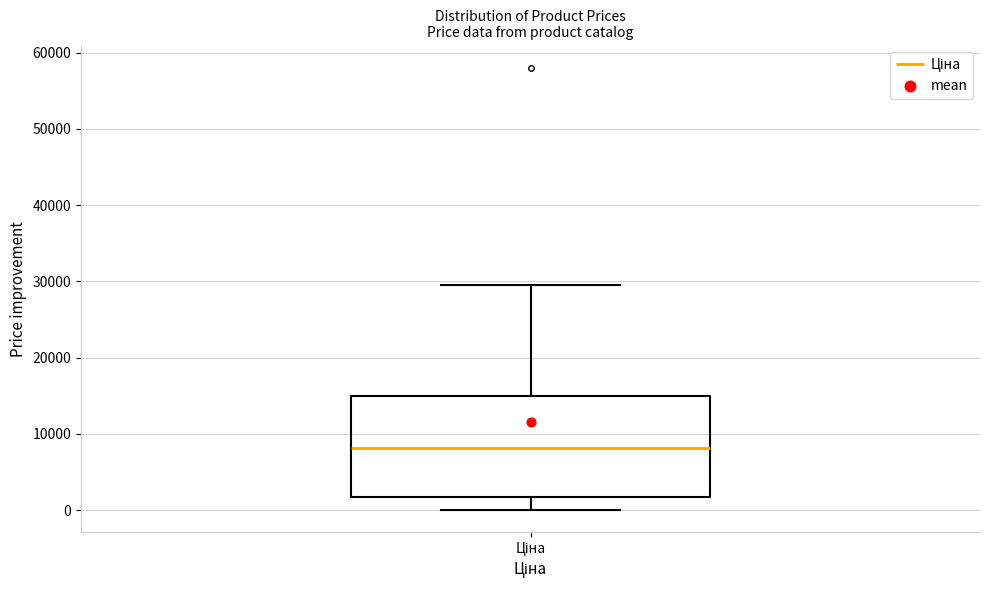

Transcribe this box plot: give where the median line is, the range the box spans, and where the two whiskers end, as read against the y-axis. The values are not printed on the chart, so give them approximately, as read against the axis.

median 8000, box 2000 to 15000, whiskers 0 to 30000